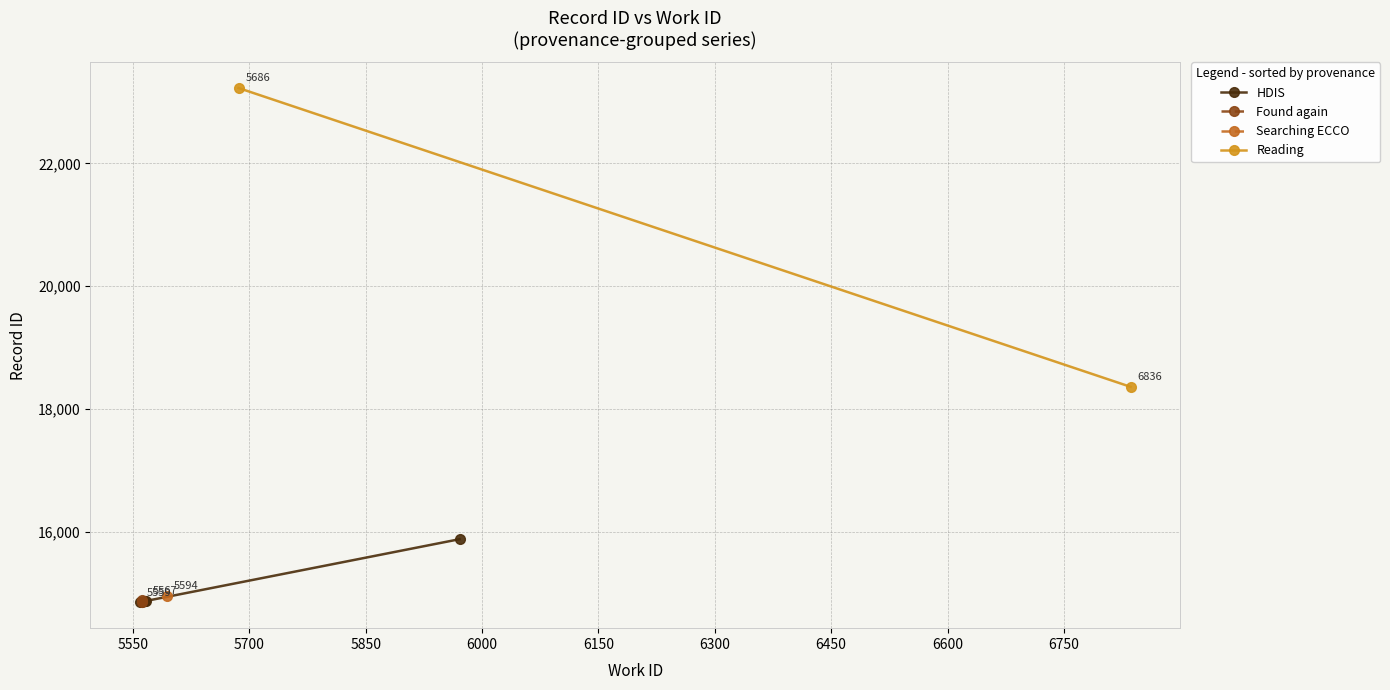

What is the difference between the maximum and minimum values?

8375